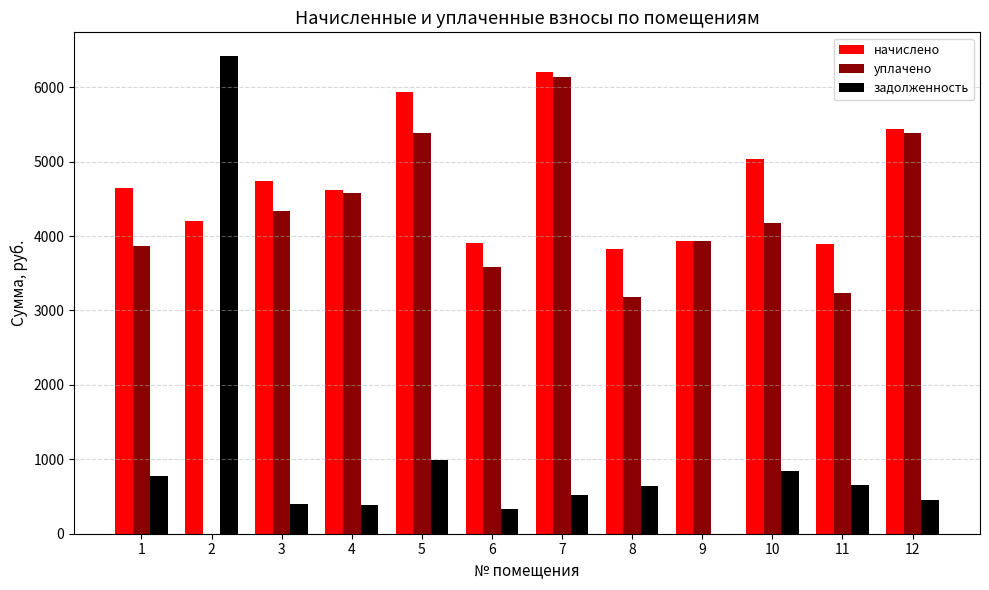

Where is задолженность nearest to the value 3208?

5